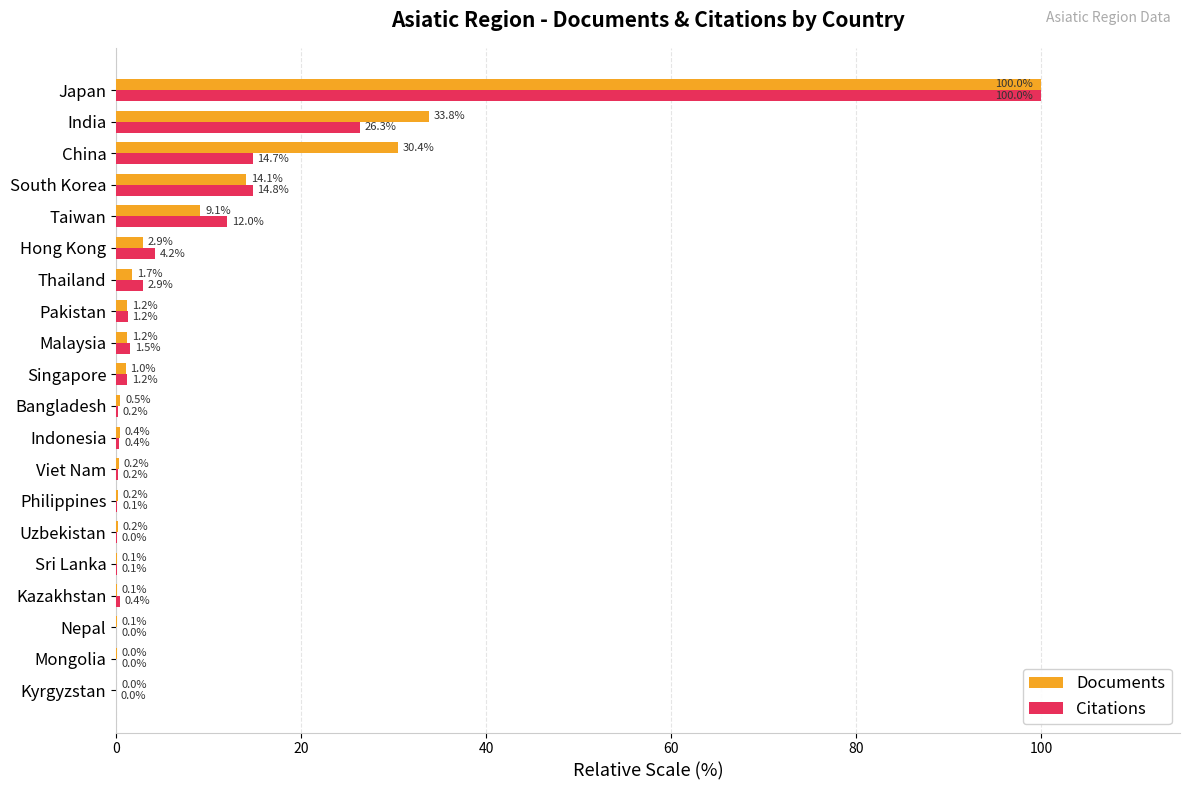

Which series changed the most between Singapore and India?

Documents